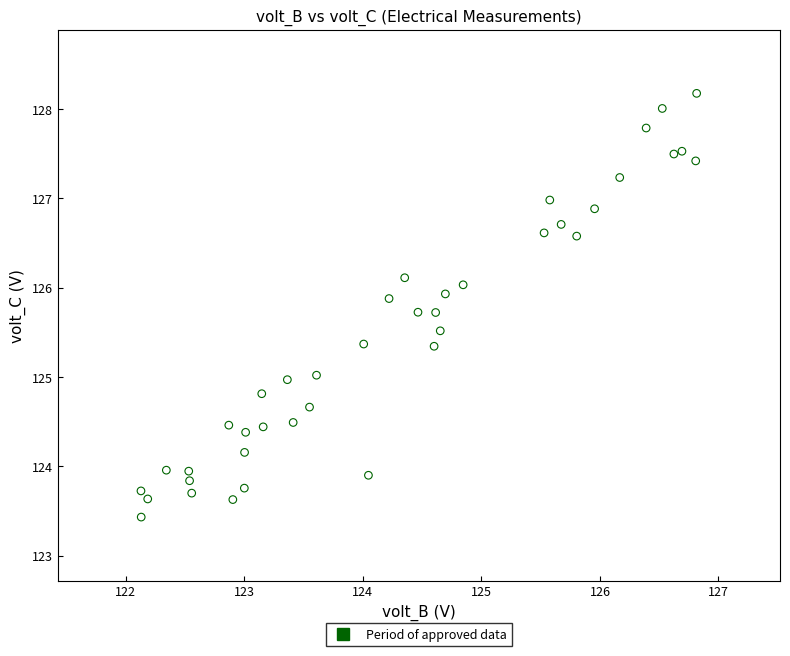

What is the range of Y values (max minus min)?

4.7